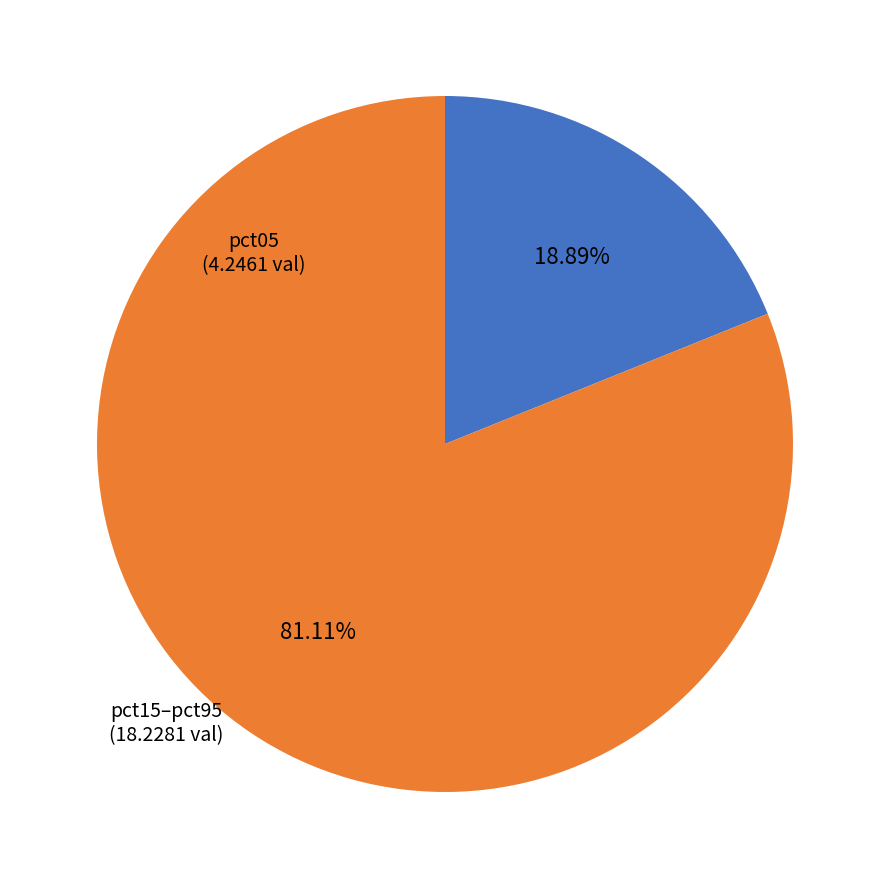

Is there any slice that represents more than half of the pie?

Yes